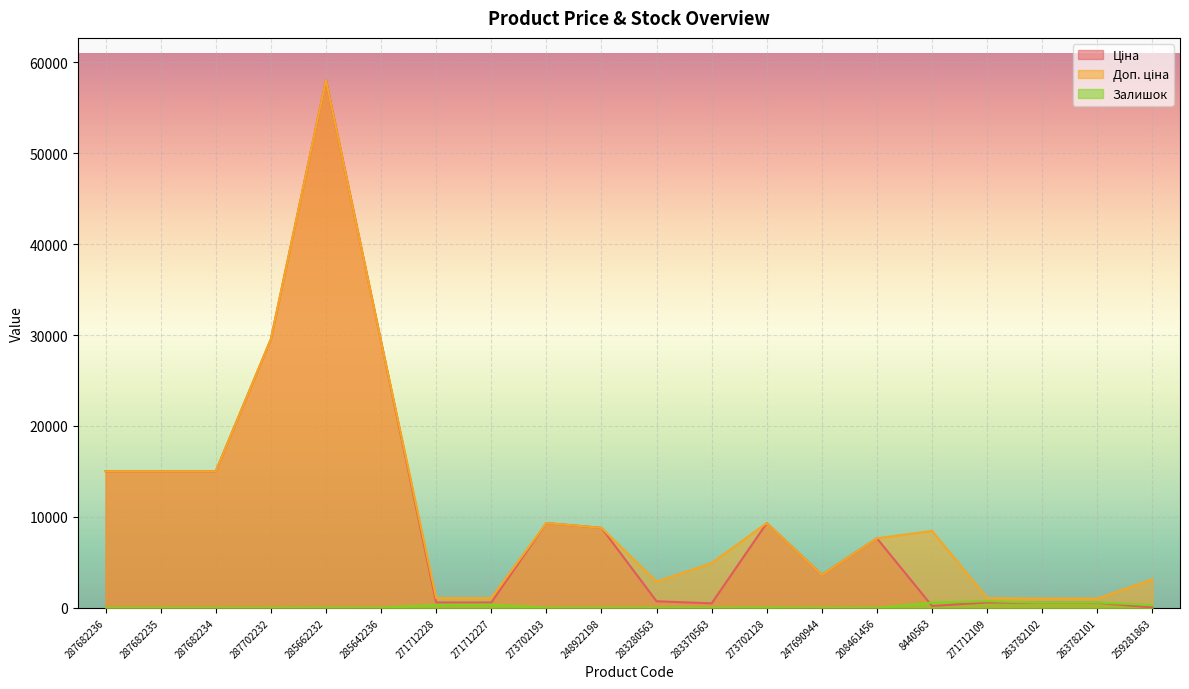

What are all the series names shown in the legend?

Ціна, Доп. ціна, Залишок